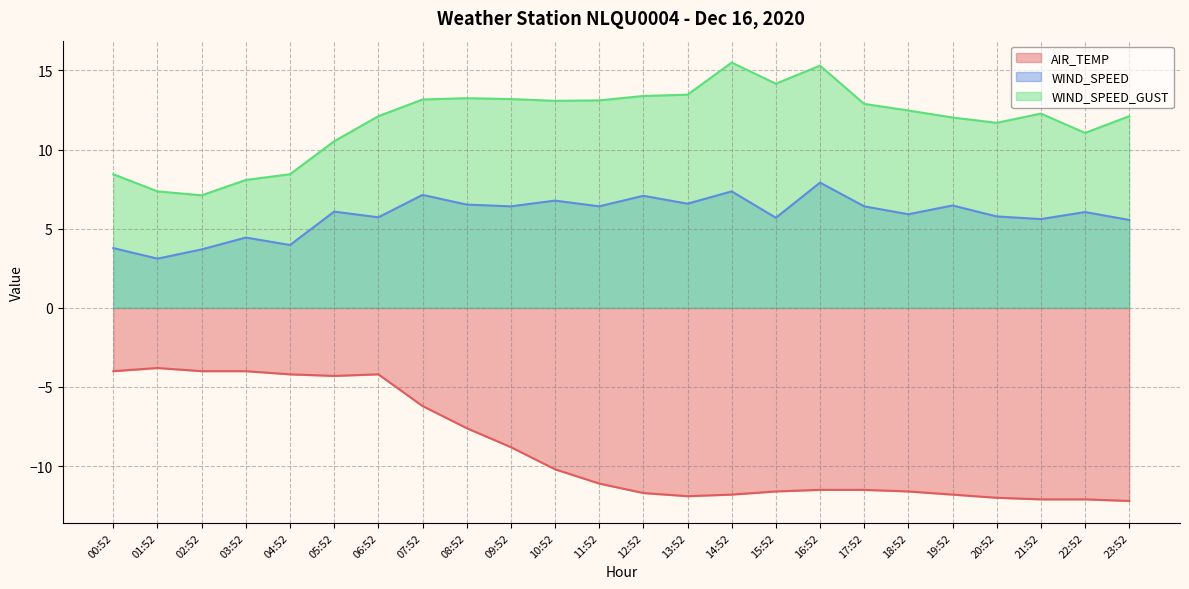

Which series changed the most between 06:52 and 18:52?

AIR_TEMP